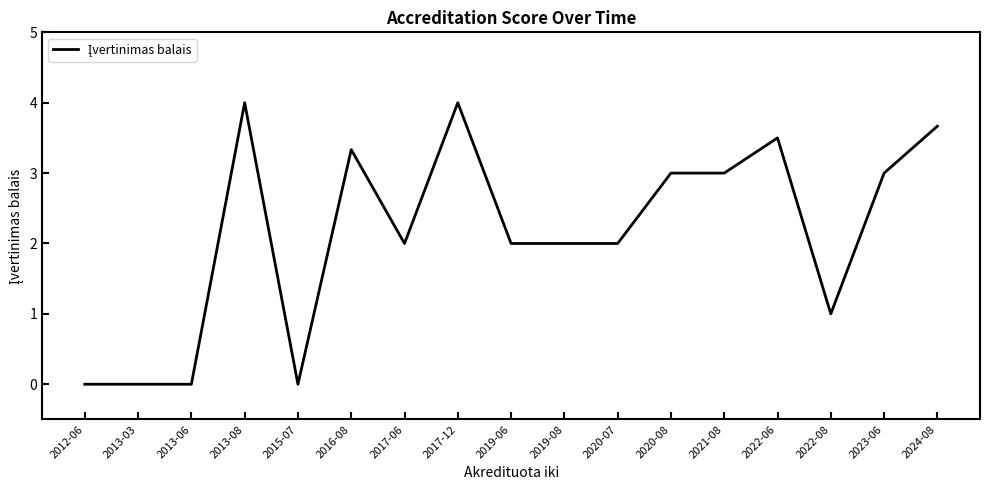

The value at 2012-06 is 0.0. True or false?

True